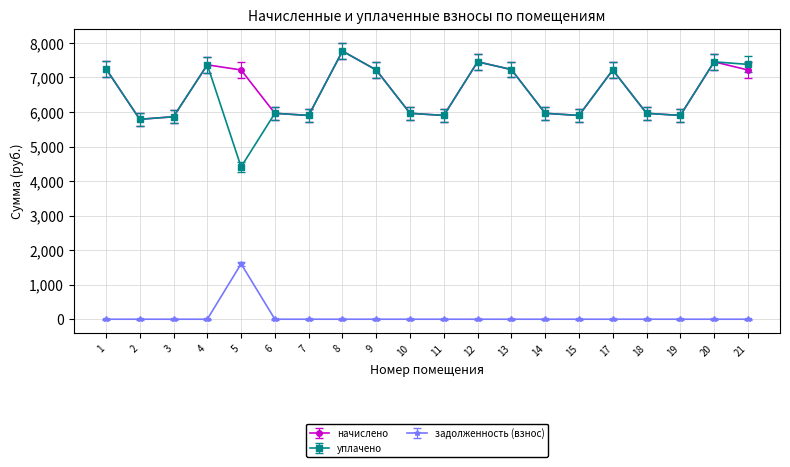

What is the greatest value displayed?

7762.5